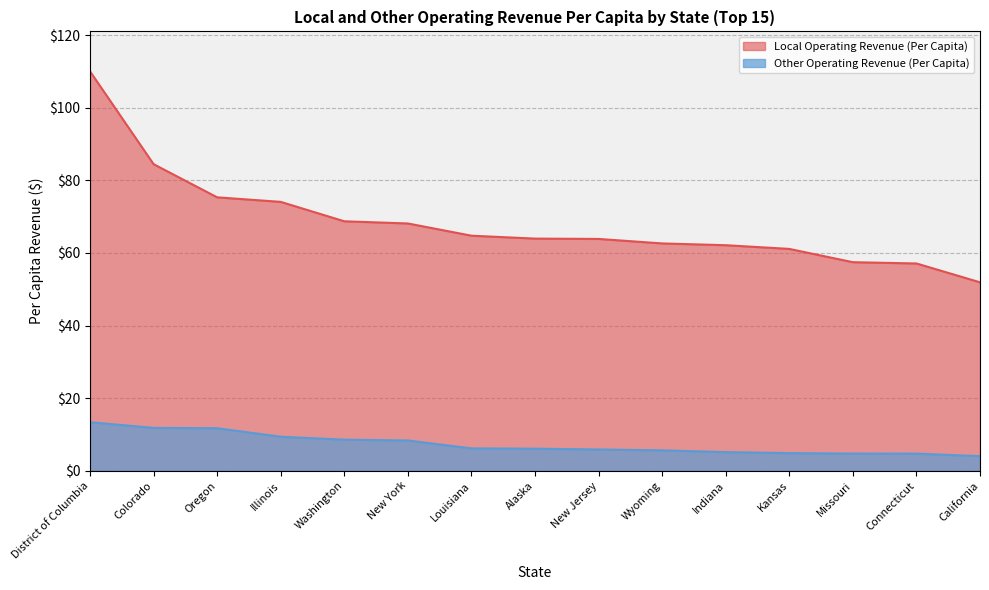

What is the label of the 7th point from the right?

New Jersey